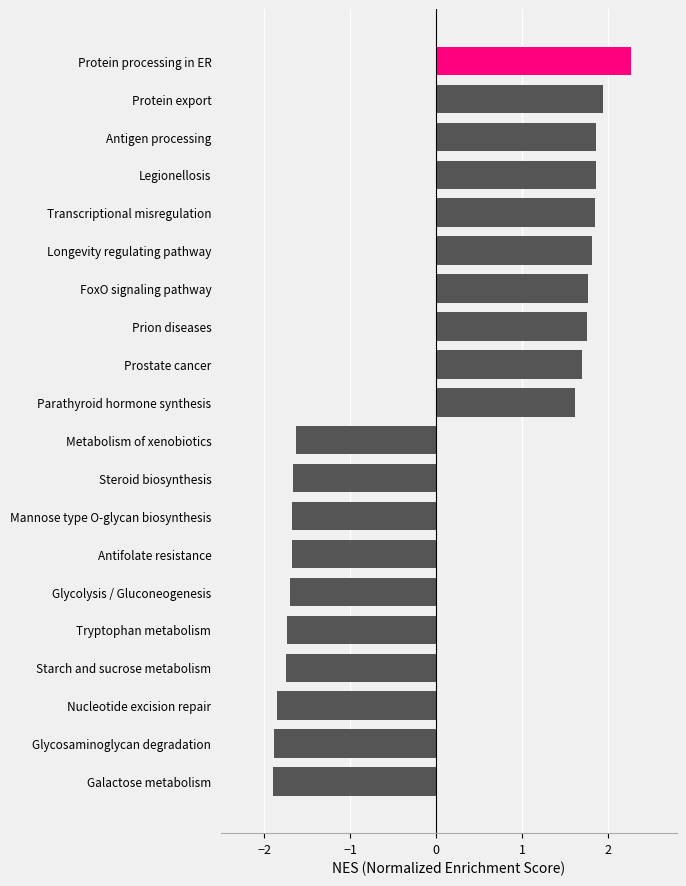

What is the label of the 12th bar from the bottom?

Prostate cancer